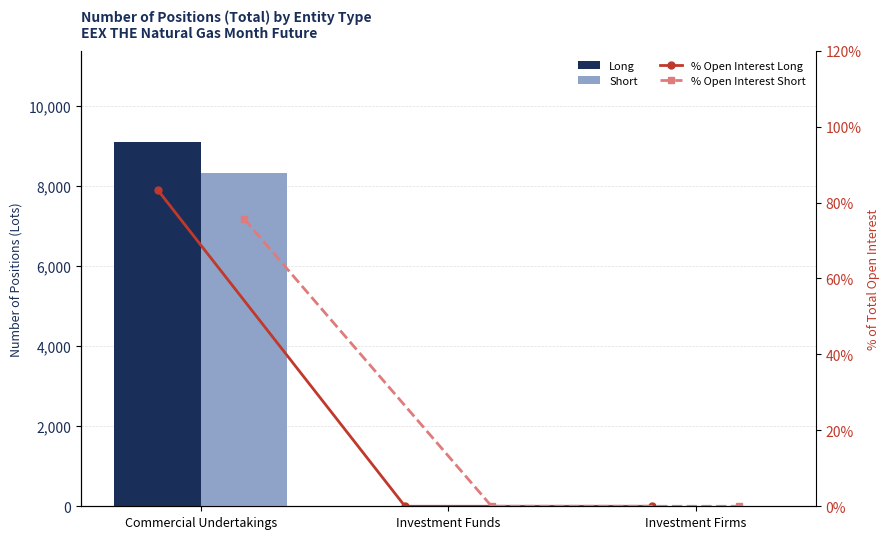

The % Open Interest Long series shows -56.8 at Investment Firms. True or false?

False